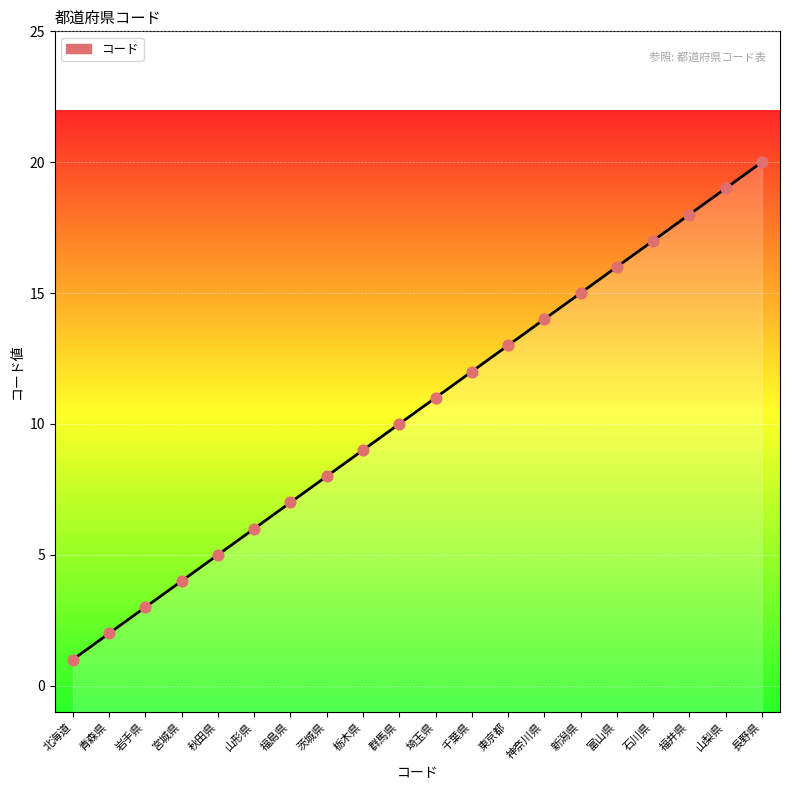

Approximately how many times larger is the value at 青森県 compared to 北海道?

2.0